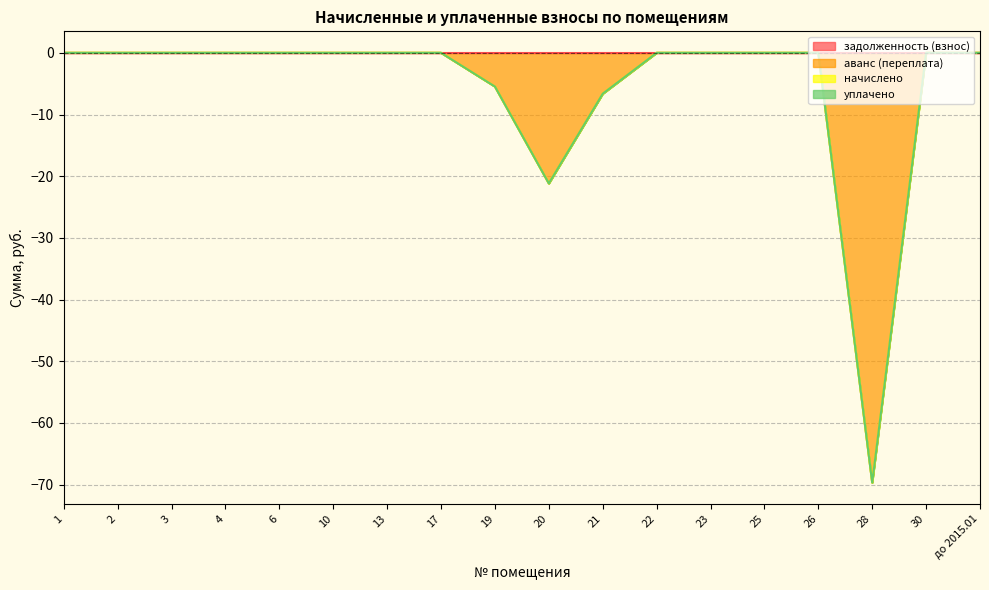

True or false: уплачено and задолженность (взнос) intersect in this chart.

False